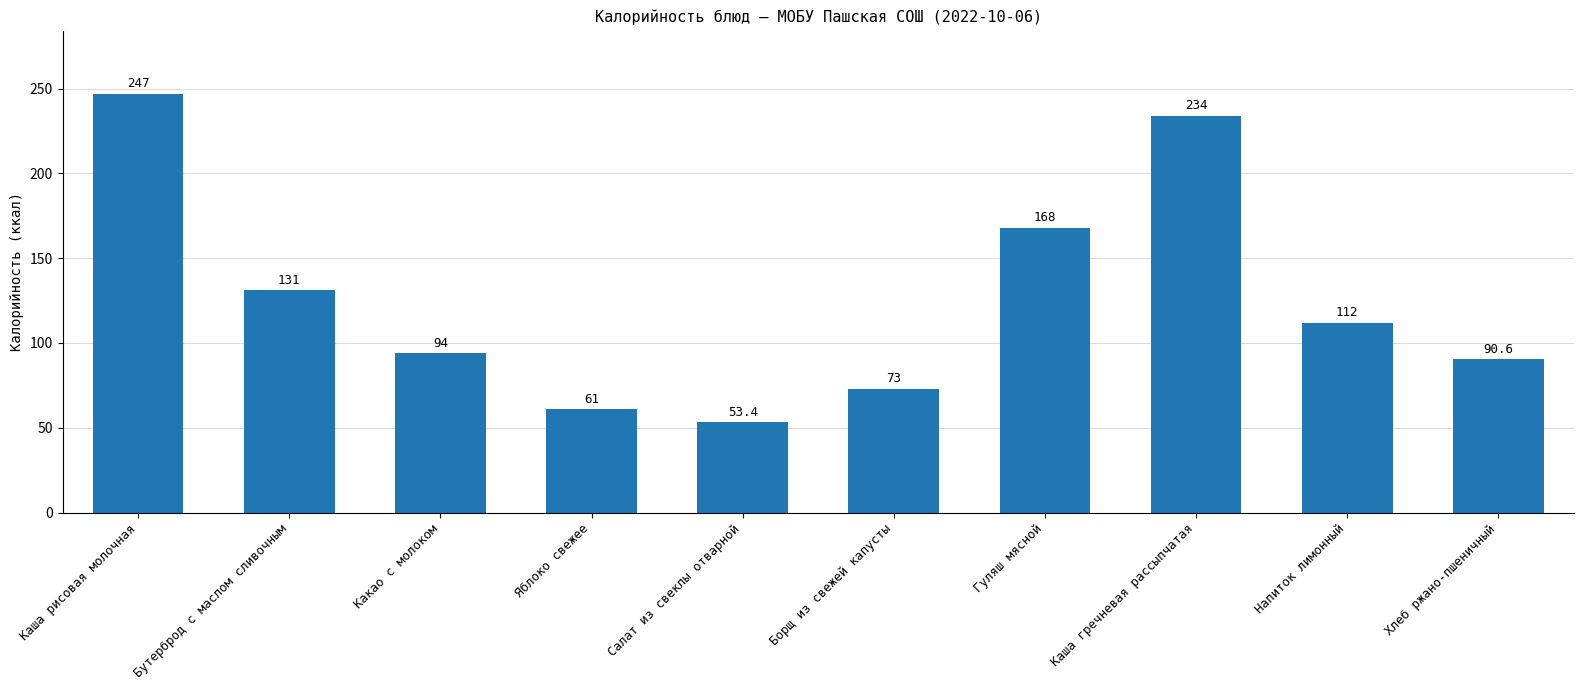

Read the value at Какао с молоком.

94.0